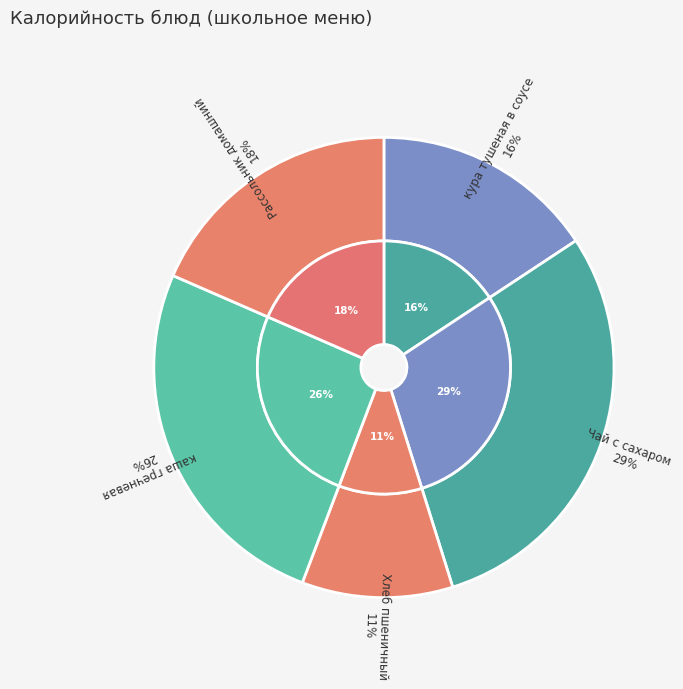

Is the sum of Чай с сахаром and каша гречневая greater than half?

Yes